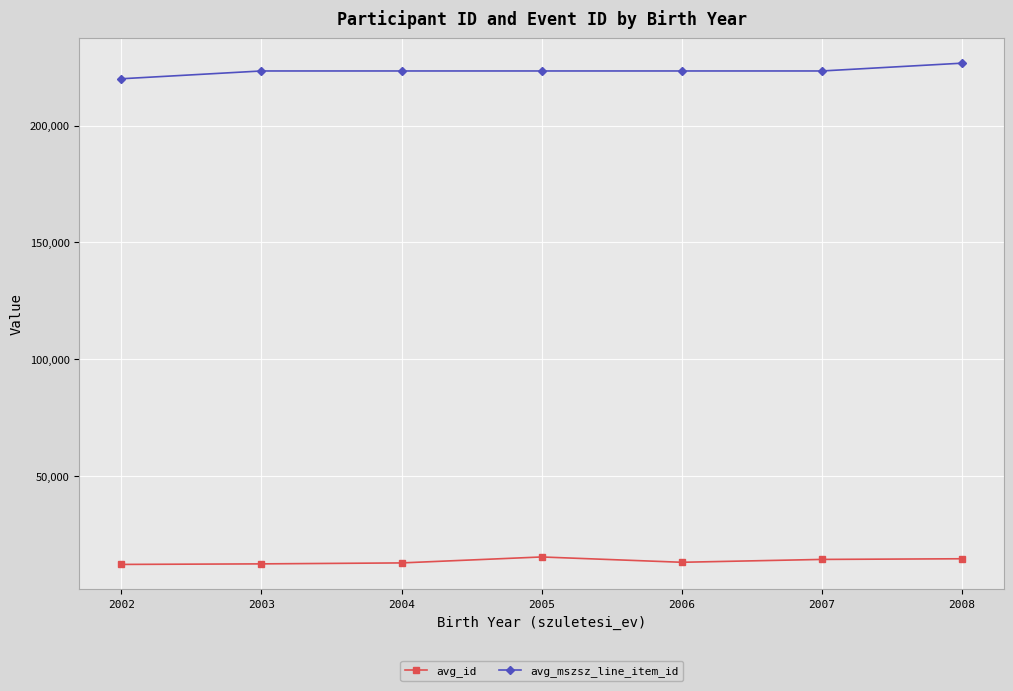

Is the value of avg_mszsz_line_item_id at 2005 greater than the value of avg_id at 2008?

Yes